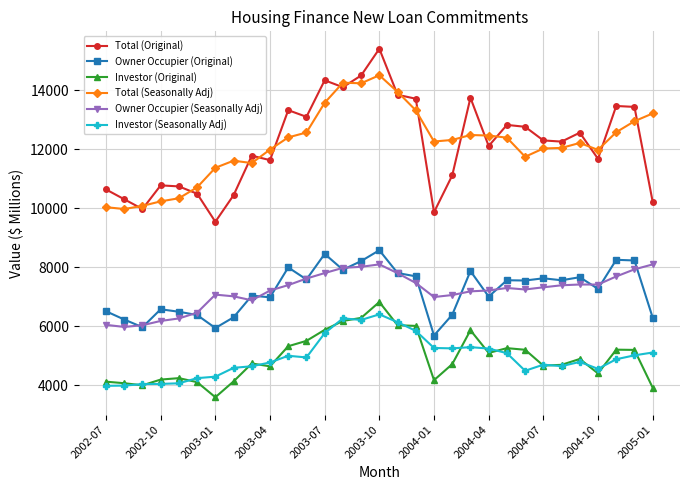

What is the minimum value for Investor (Seasonally Adj)?

3985.7